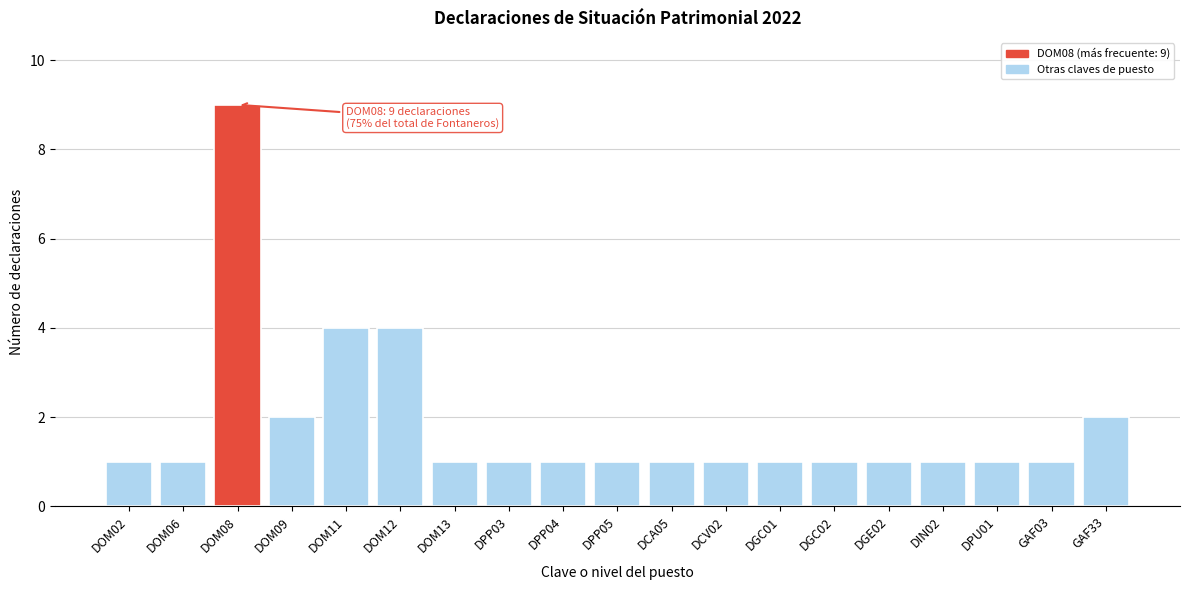

Reading left to right, extract all data points from this chart.

DOM02=1	DOM06=1	DOM08=9	DOM09=2	DOM11=4	DOM12=4	DOM13=1	DPP03=1	DPP04=1	DPP05=1	DCA05=1	DCV02=1	DGC01=1	DGC02=1	DGE02=1	DIN02=1	DPU01=1	GAF03=1	GAF33=2